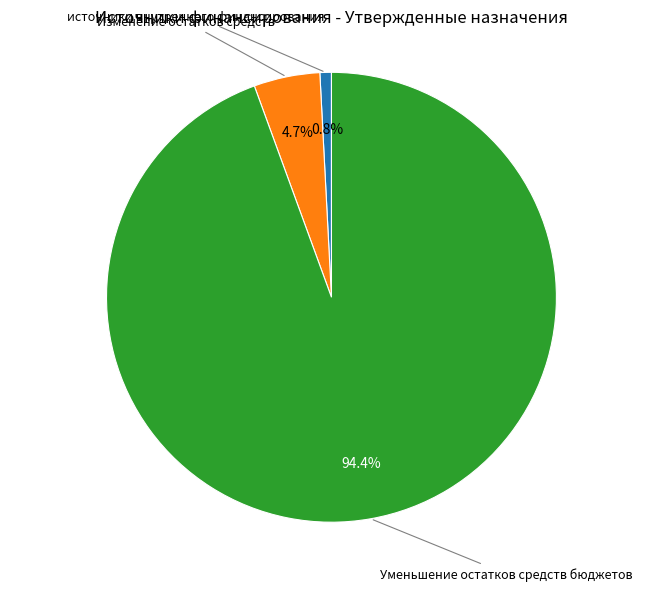

How many slices are in this pie chart?

3